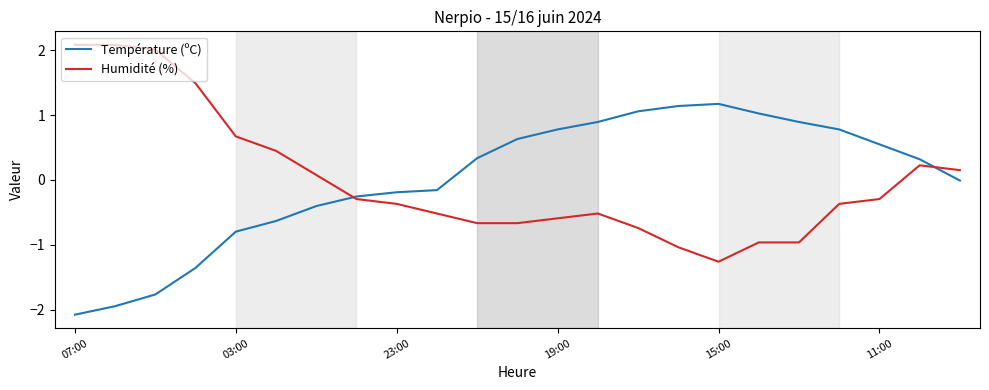

What is the maximum value shown in the chart?

2.1